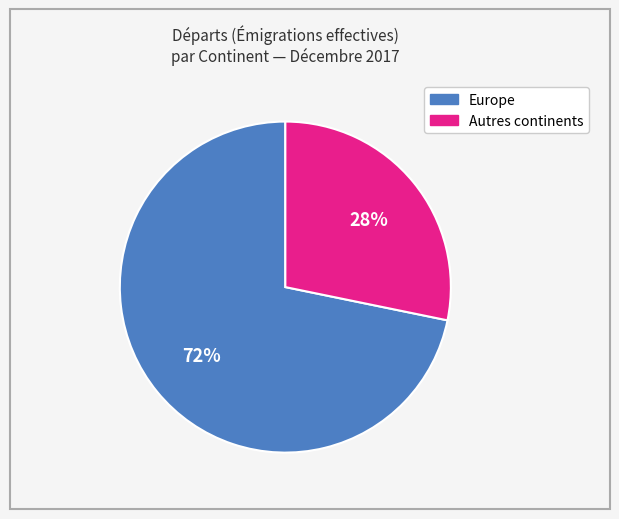

Is there any slice that represents more than half of the pie?

Yes